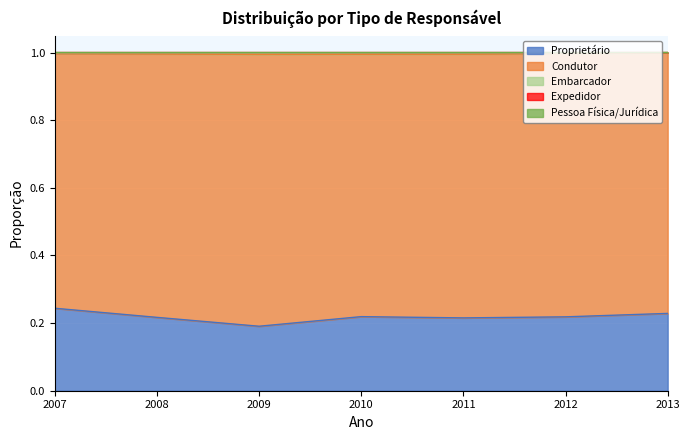

In Proprietário, how many points are lower than both neighbors (excluding endpoints)?

2